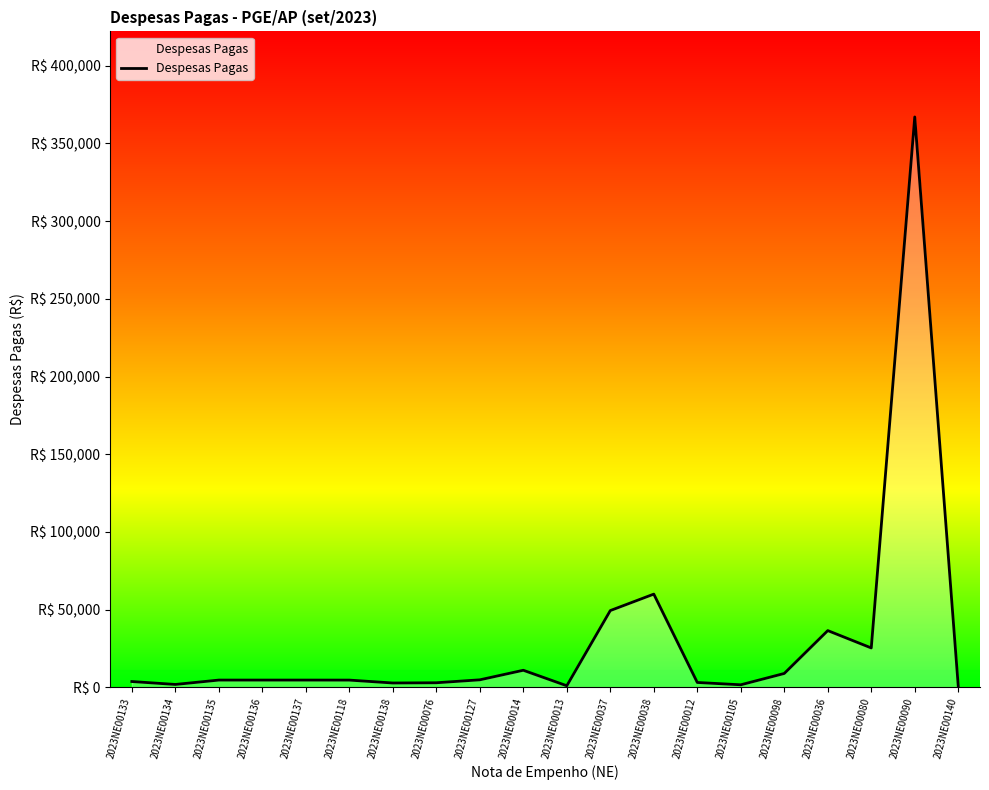

Does the chart display data point markers on the line(s)?

No